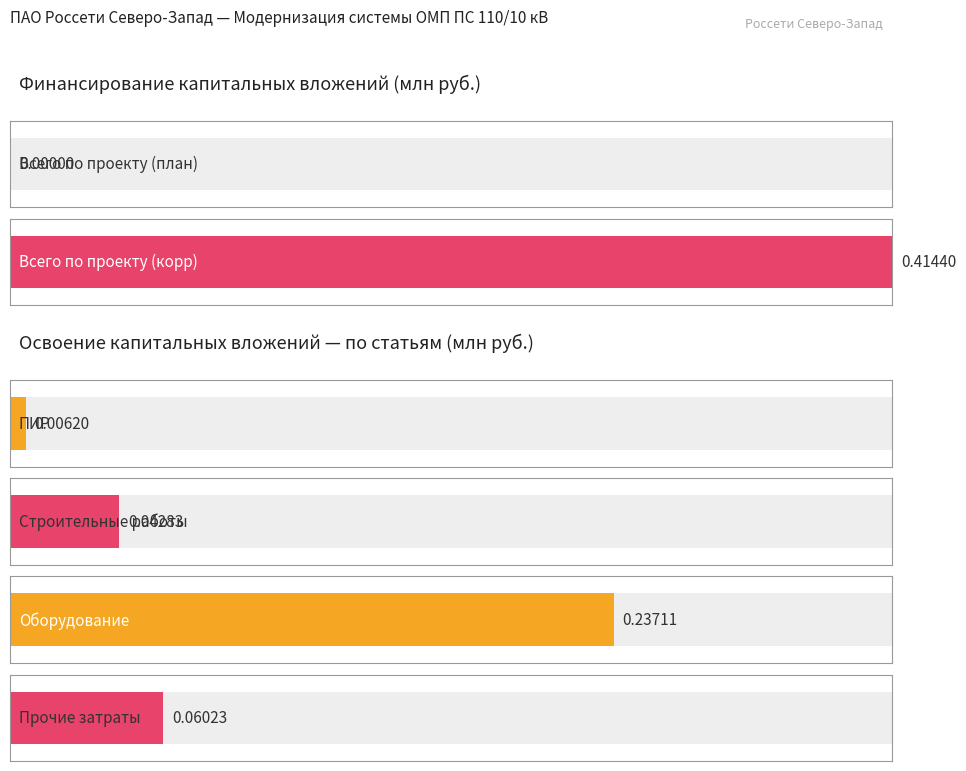

Which series has the largest total across all categories?

Финансирование капитальных вложений (корр)